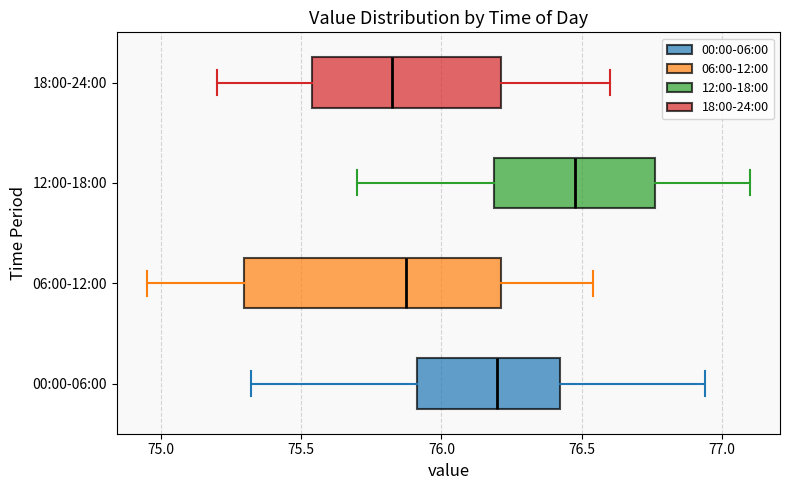

Which box is the widest, from its left edge to its right edge?

06:00-12:00